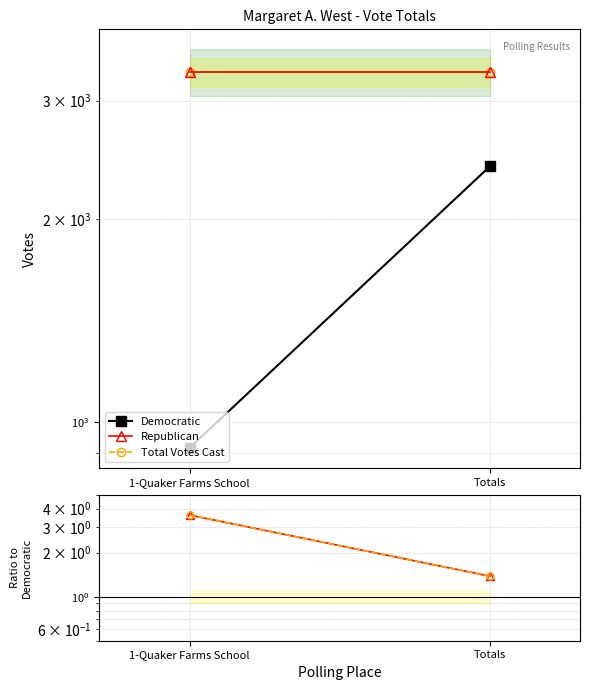

What is the sum of all Total values?

5.0